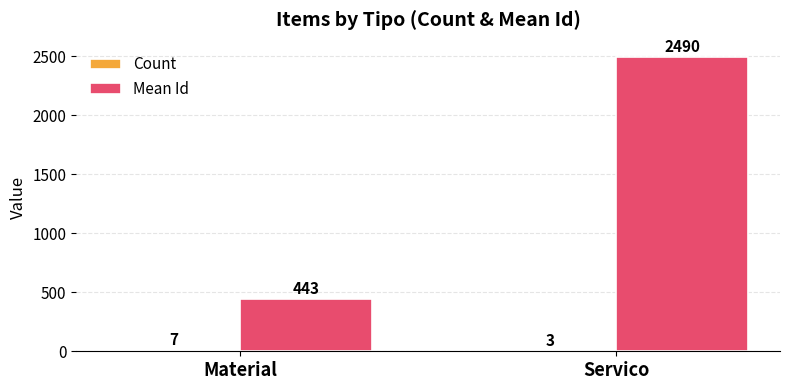

Which series has the largest total across all categories?

Mean Id